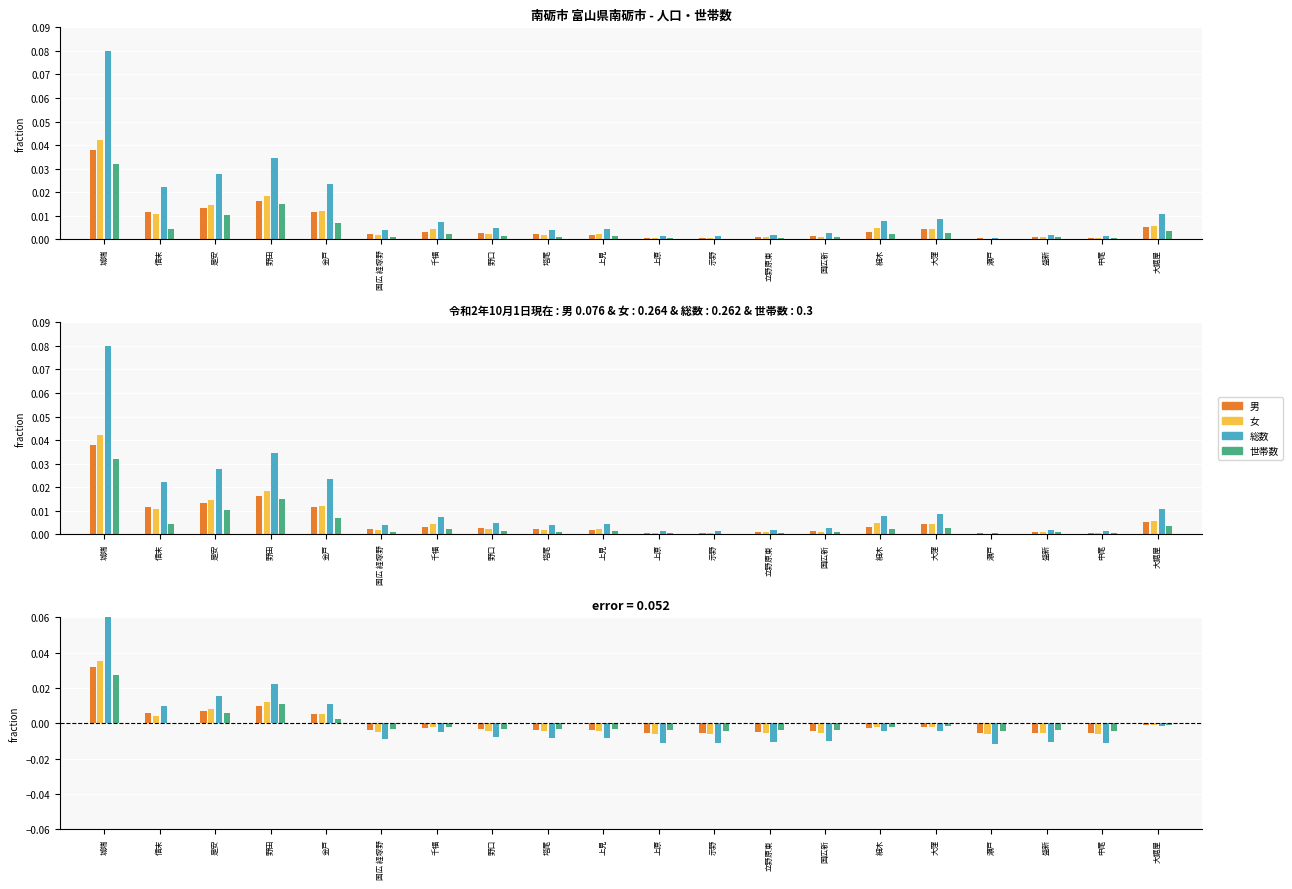

Reading left to right, extract all data points from this chart.

男: 城端=0.0	信末=0.0	是安=0.0	野田=0.0	金戸=0.0	国広 経塚野=-0.0	千福=-0.0	野口=-0.0	塔尾=-0.0	上見=-0.0	上原=-0.0	示野=-0.0	立野原東=-0.0	国広新=-0.0	細木=-0.0	大窪=-0.0	瀬戸=-0.0	盛新=-0.0	中尾=-0.0	大鋸屋=-0.0
女: 城端=0.0	信末=0.0	是安=0.0	野田=0.0	金戸=0.0	国広 経塚野=-0.0	千福=-0.0	野口=-0.0	塔尾=-0.0	上見=-0.0	上原=-0.0	示野=-0.0	立野原東=-0.0	国広新=-0.0	細木=-0.0	大窪=-0.0	瀬戸=-0.0	盛新=-0.0	中尾=-0.0	大鋸屋=-0.0
総数: 城端=0.1	信末=0.0	是安=0.0	野田=0.0	金戸=0.0	国広 経塚野=-0.0	千福=-0.0	野口=-0.0	塔尾=-0.0	上見=-0.0	上原=-0.0	示野=-0.0	立野原東=-0.0	国広新=-0.0	細木=-0.0	大窪=-0.0	瀬戸=-0.0	盛新=-0.0	中尾=-0.0	大鋸屋=-0.0
世帯数: 城端=0.0	信末=0.0	是安=0.0	野田=0.0	金戸=0.0	国広 経塚野=-0.0	千福=-0.0	野口=-0.0	塔尾=-0.0	上見=-0.0	上原=-0.0	示野=-0.0	立野原東=-0.0	国広新=-0.0	細木=-0.0	大窪=-0.0	瀬戸=-0.0	盛新=-0.0	中尾=-0.0	大鋸屋=-0.0